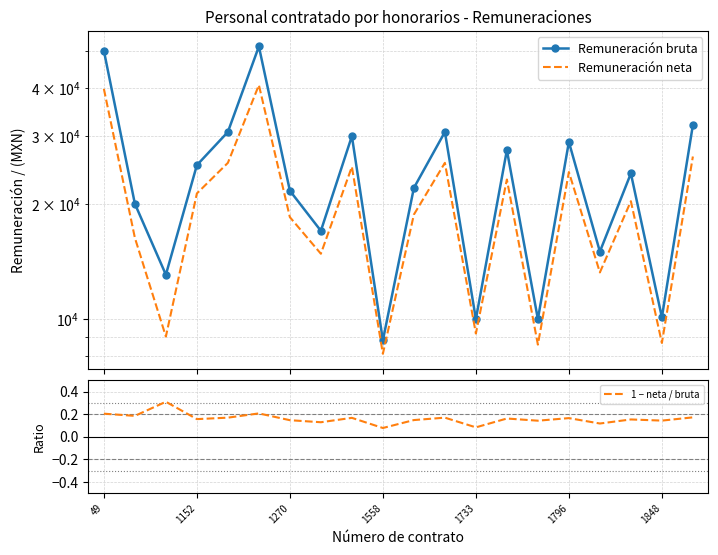

True or false: 1 − neta / bruta has a value of 0.3 at 1270.

False